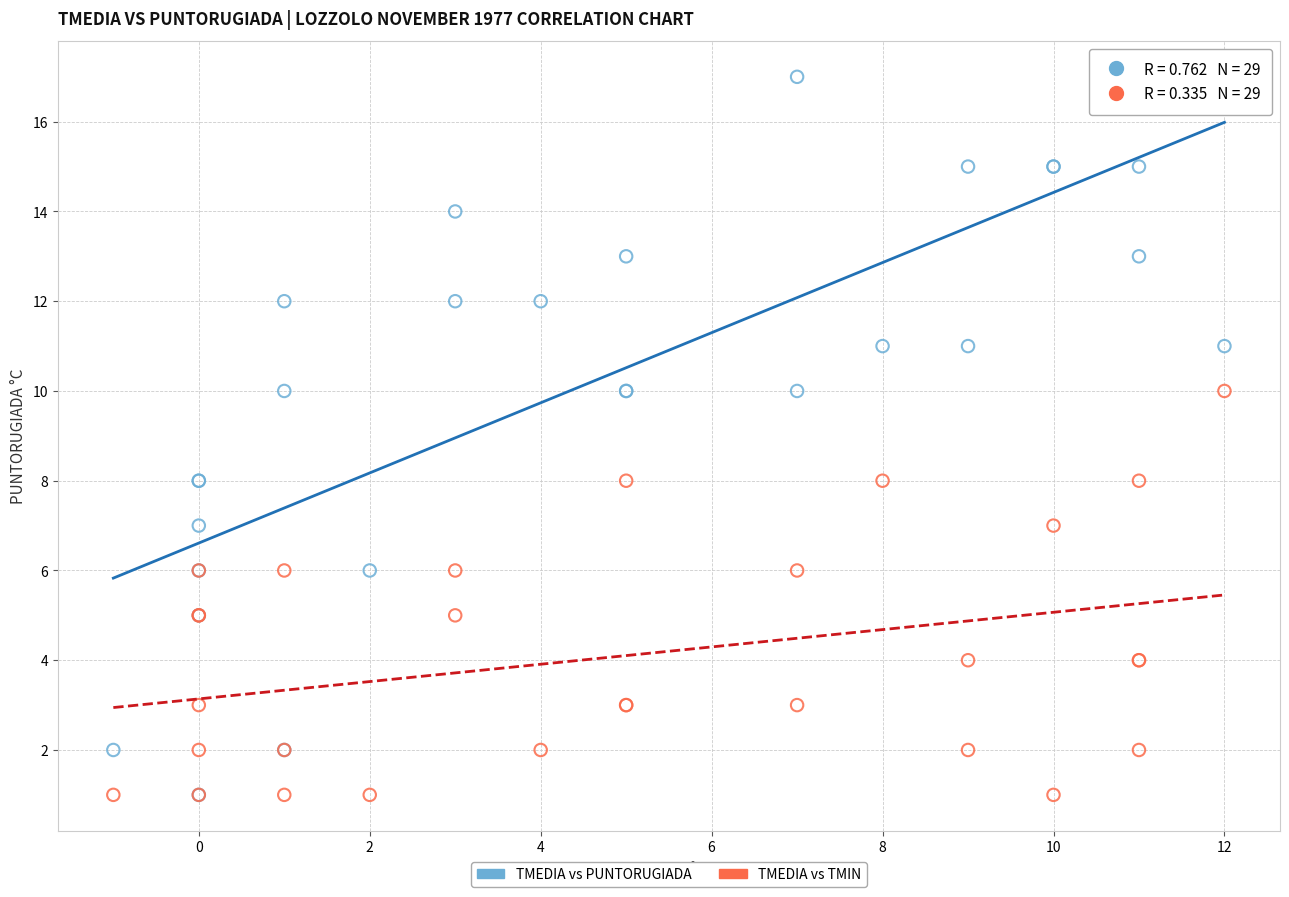

What are all the series names shown in the legend?

TMEDIA vs PUNTORUGIADA, TMEDIA vs TMIN